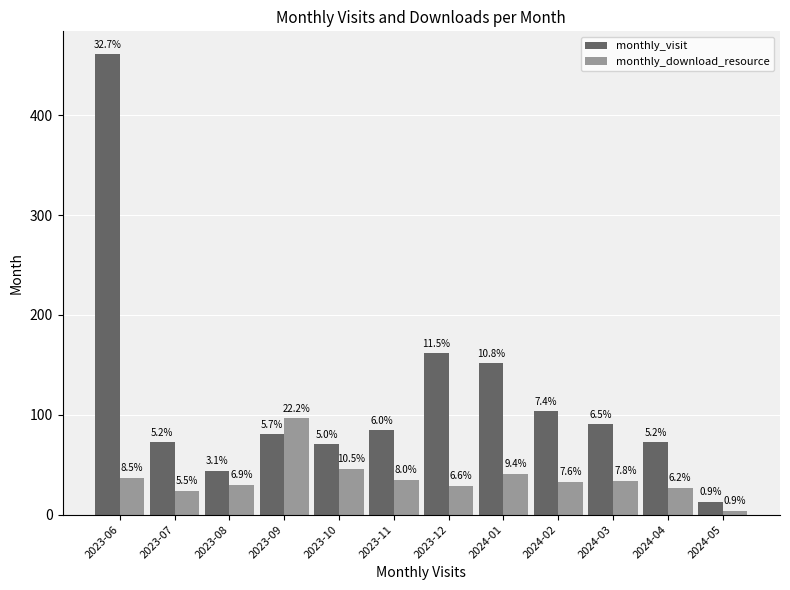

Reading left to right, transcribe all the data shown in this chart.

monthly_visit: 2023-06=461	2023-07=73	2023-08=44	2023-09=81	2023-10=71	2023-11=85	2023-12=162	2024-01=152	2024-02=104	2024-03=91	2024-04=73	2024-05=13
monthly_download_resource: 2023-06=37	2023-07=24	2023-08=30	2023-09=97	2023-10=46	2023-11=35	2023-12=29	2024-01=41	2024-02=33	2024-03=34	2024-04=27	2024-05=4